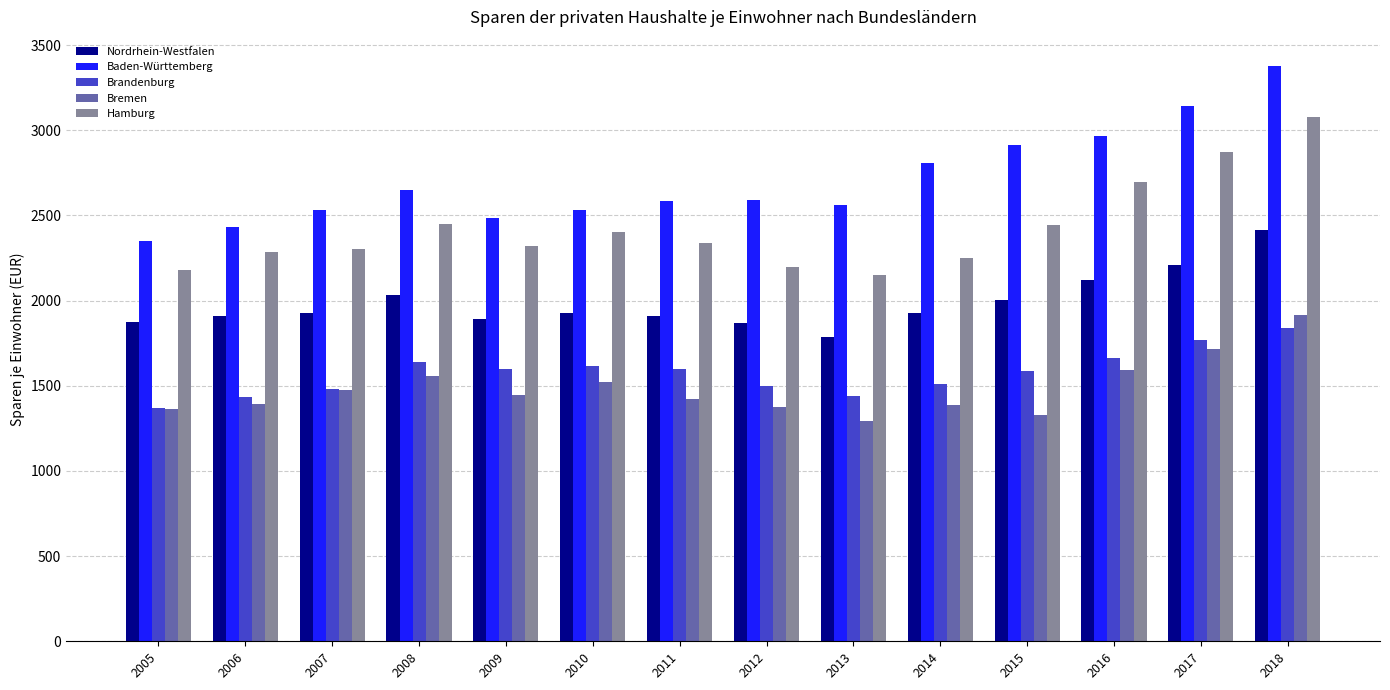

What is the greatest value displayed?

3379